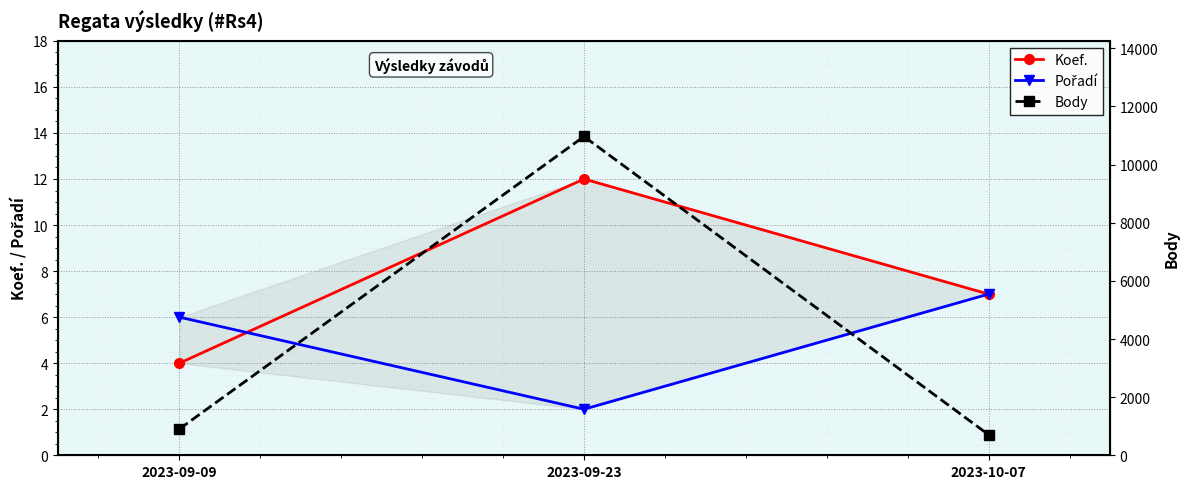

Where is Pořadí nearest to the value 4?

2023-09-09